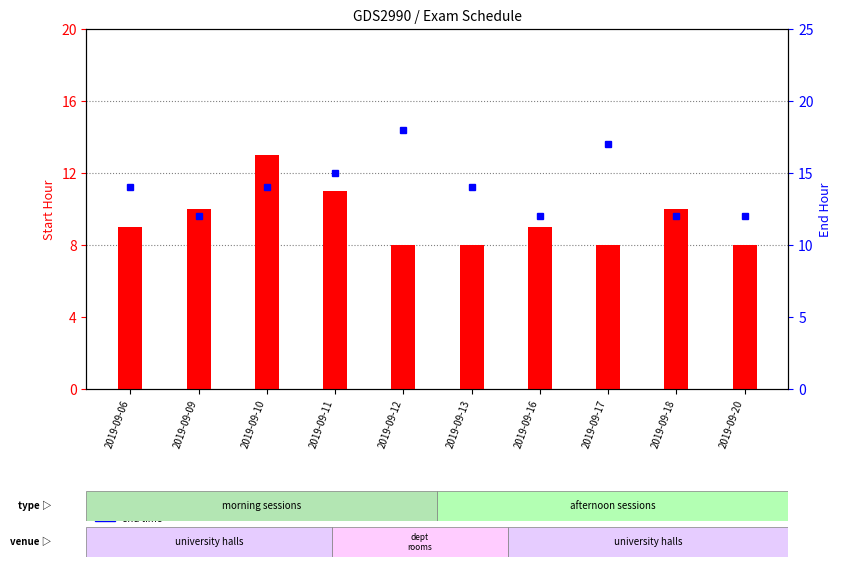

Rank the categories by start time value from highest to lowest.

2019-09-10, 2019-09-11, 2019-09-09, 2019-09-18, 2019-09-06, 2019-09-16, 2019-09-12, 2019-09-13, 2019-09-17, 2019-09-20